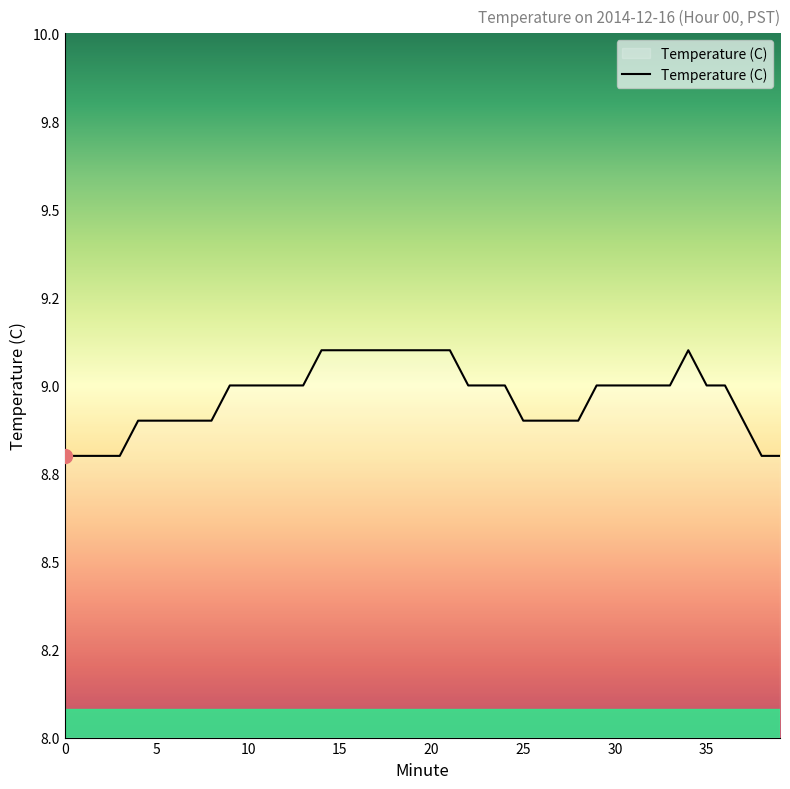

Rank the categories by value from highest to lowest.

14, 15, 16, 17, 18, 19, 20, 21, 34, 9, 10, 11, 12, 13, 22, 23, 24, 29, 30, 31, 32, 33, 35, 36, 4, 5, 6, 7, 8, 25, 26, 27, 28, 37, 0, 1, 2, 3, 38, 39